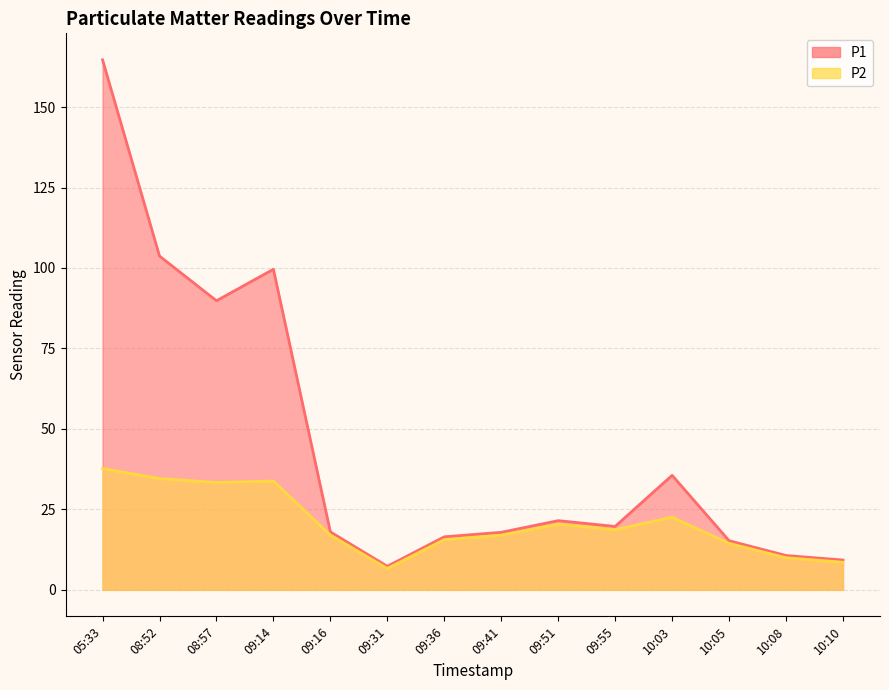

Reading left to right, what are all the values shown in this chart?

P1: 05:33=164.7	08:52=103.7	08:57=89.8	09:14=99.6	09:16=18.0	09:31=7.3	09:36=16.5	09:41=17.9	09:51=21.5	09:55=19.7	10:03=35.6	10:05=15.3	10:08=10.7	10:10=9.3
P2: 05:33=37.7	08:52=34.6	08:57=33.4	09:14=33.8	09:16=17.0	09:31=6.6	09:36=15.6	09:41=17.0	09:51=20.4	09:55=18.7	10:03=22.6	10:05=14.4	10:08=10.0	10:10=8.6